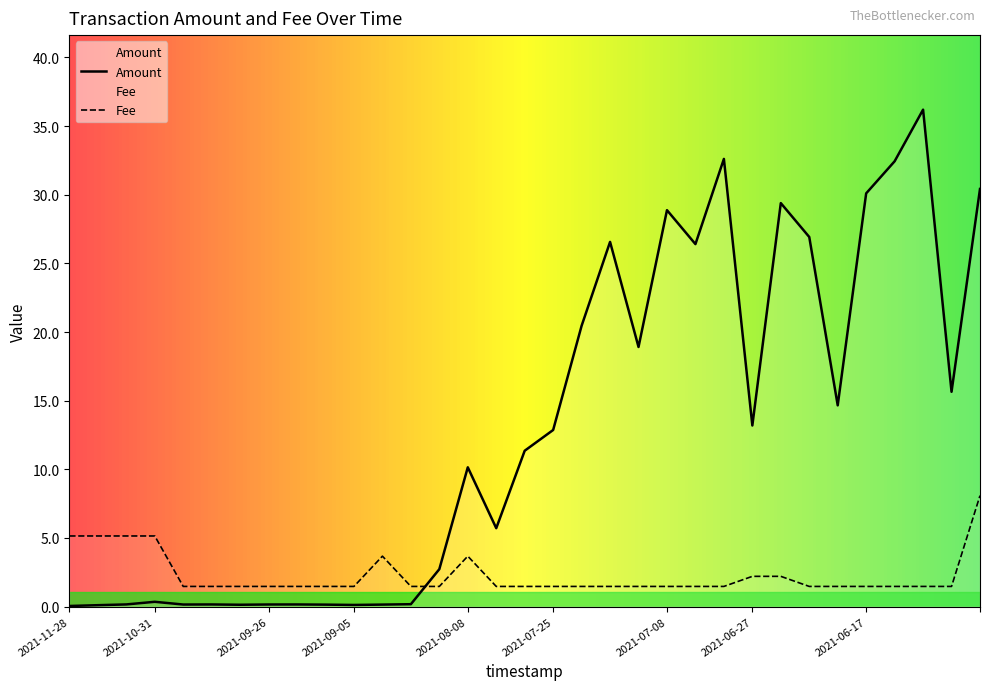

In Amount, how many points are higher than both neighbors (excluding endpoints)?

9